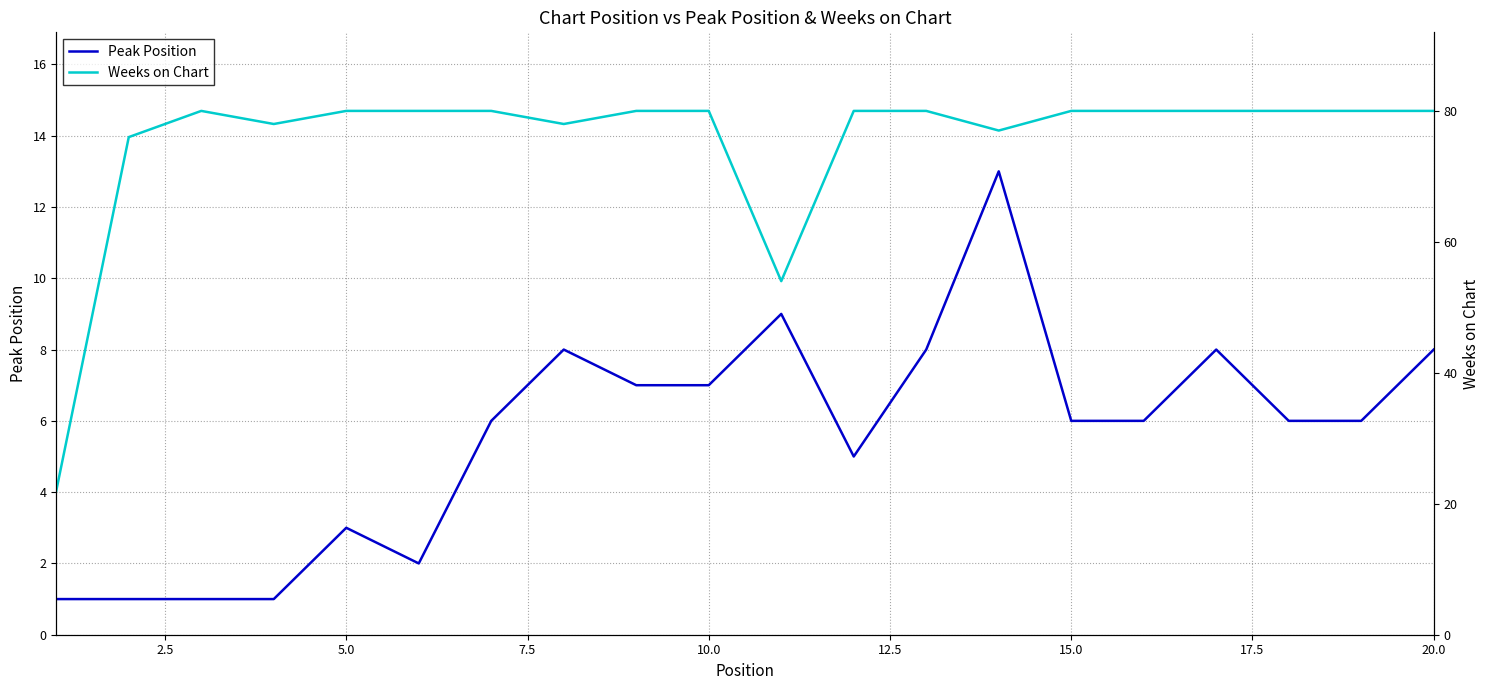

Reading left to right, transcribe all the data shown in this chart.

Peak Position: 1	1	1	1	3	2	6	8	7	7	9	5	8	13	6	6	8	6	6	8
Weeks on Chart: 22	76	80	78	80	80	80	78	80	80	54	80	80	77	80	80	80	80	80	80